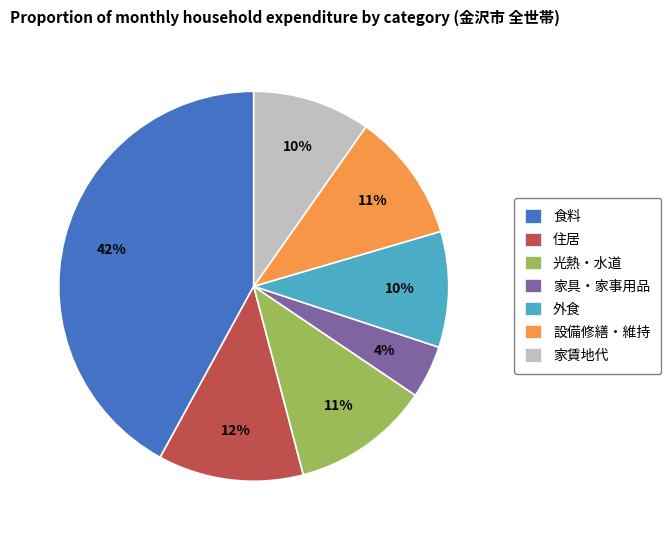

Combined, do 住居 and 家具・家事用品 account for over 50%?

No